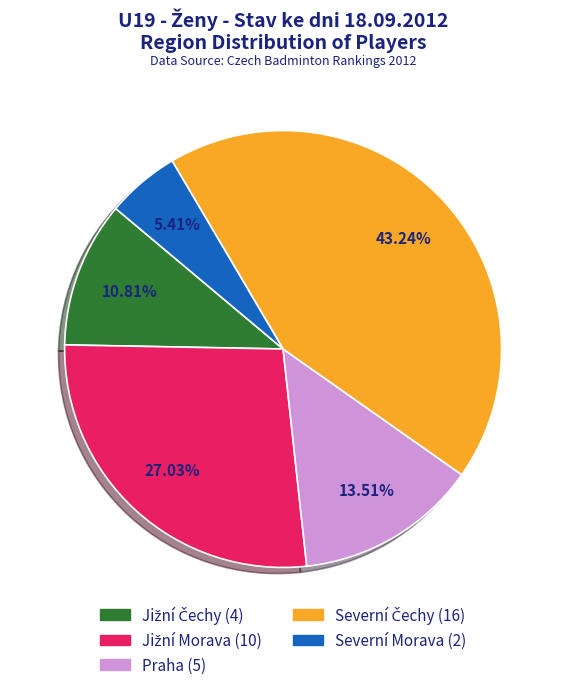

To the nearest percent, what percentage of the pie is Severní Morava?

5%